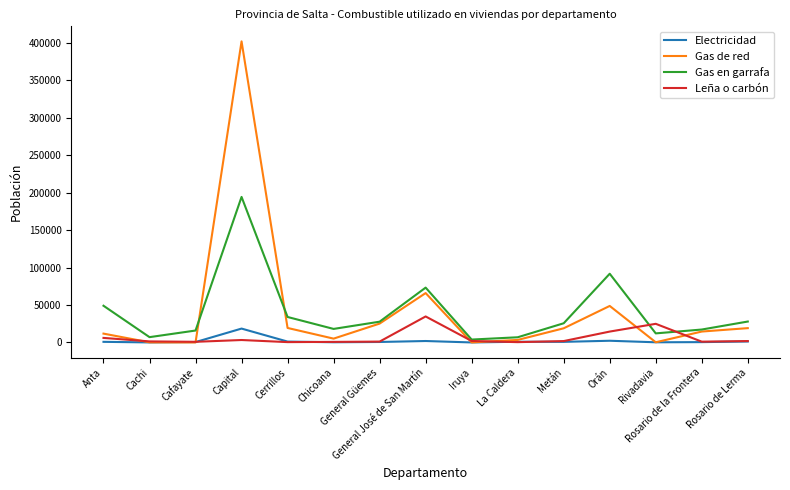

Which series has the widest spread of values?

Gas de red